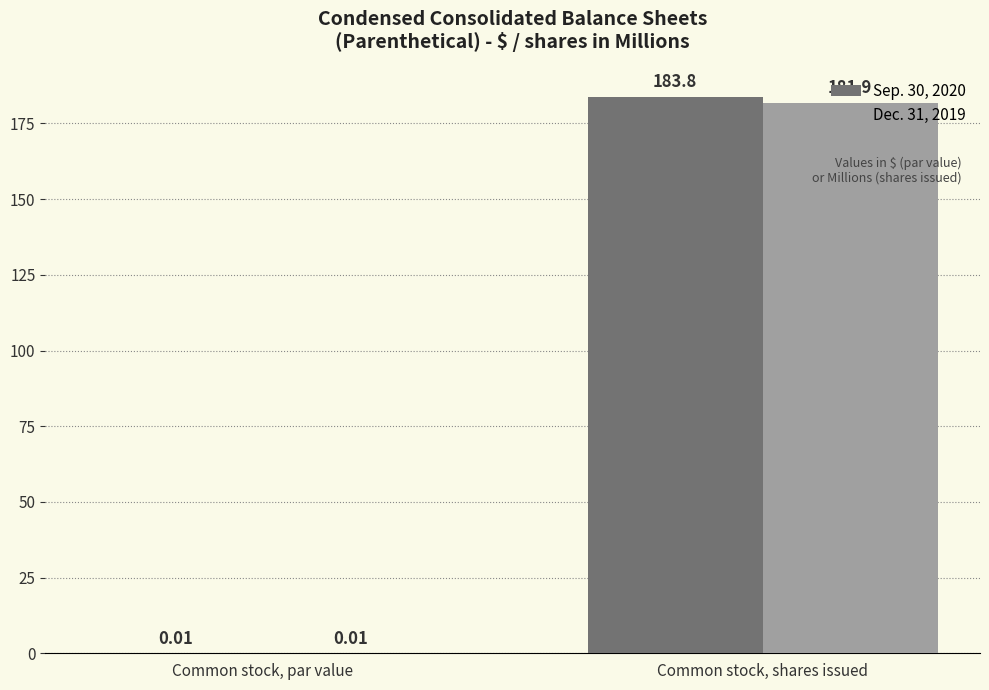

Is the value of Dec. 31, 2019 at Common stock, shares issued greater than the value of Sep. 30, 2020 at Common stock, shares issued?

No